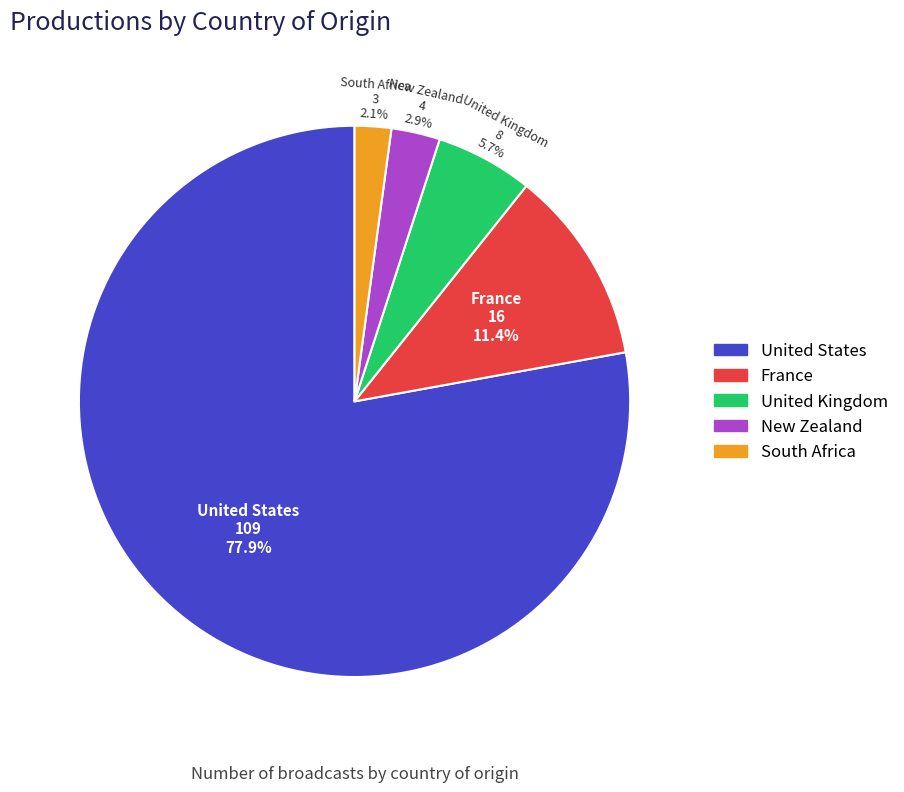

Is there any slice that represents more than half of the pie?

Yes